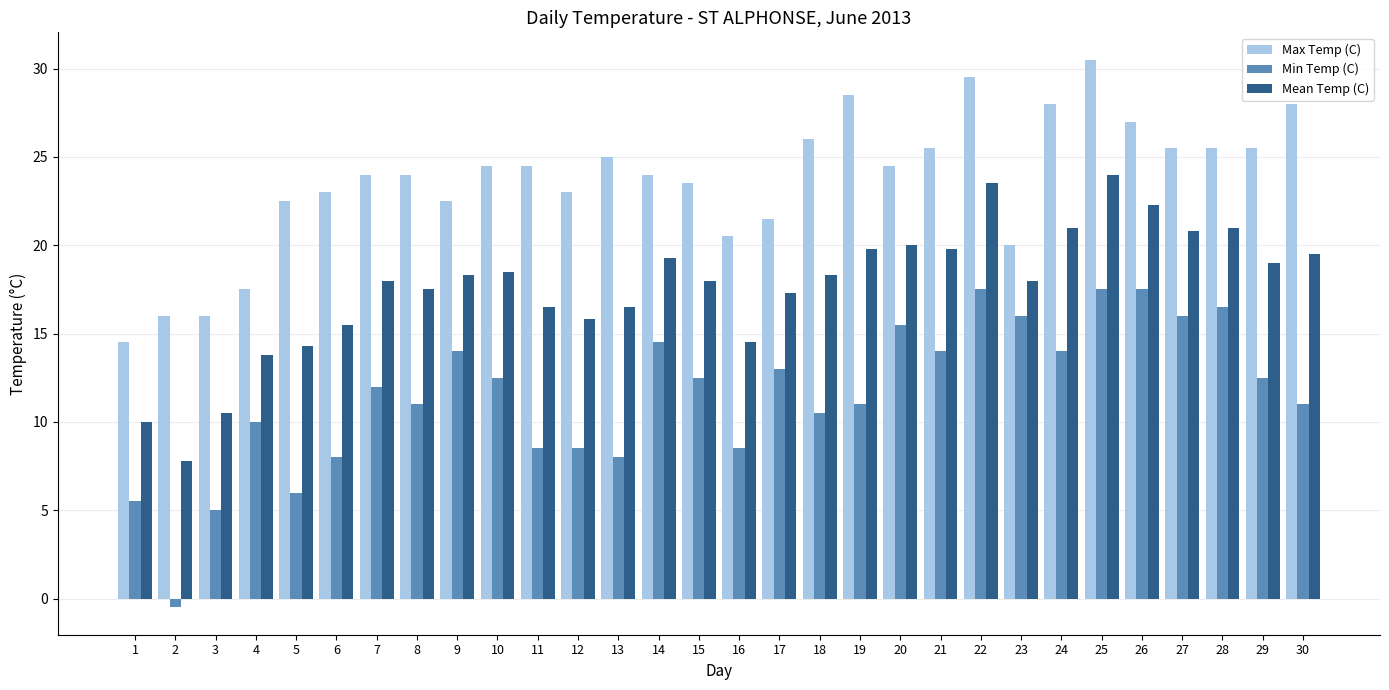

How many bars are there in total?

90